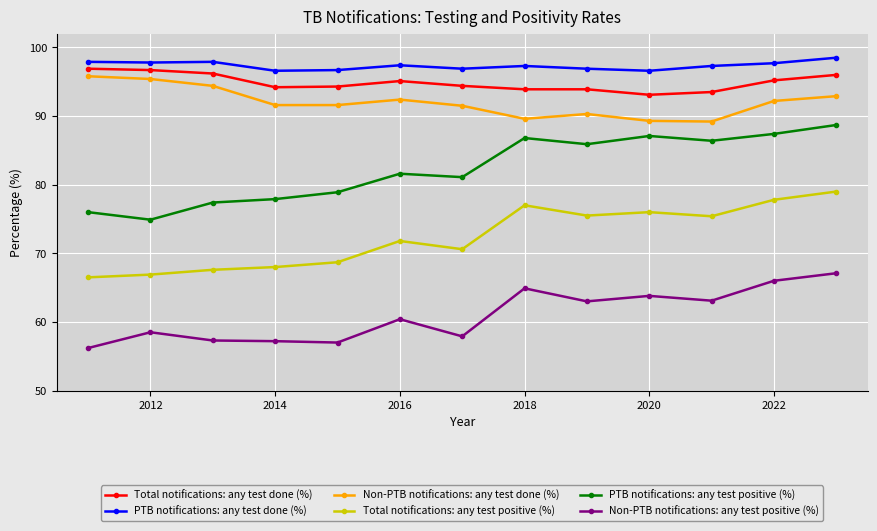

What is the value of the PTB notifications: any test positive (%) point at the 11th from the left?

86.4